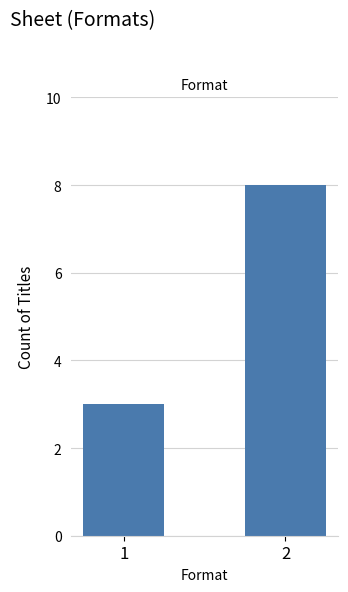

The value at 2 is 12. True or false?

False